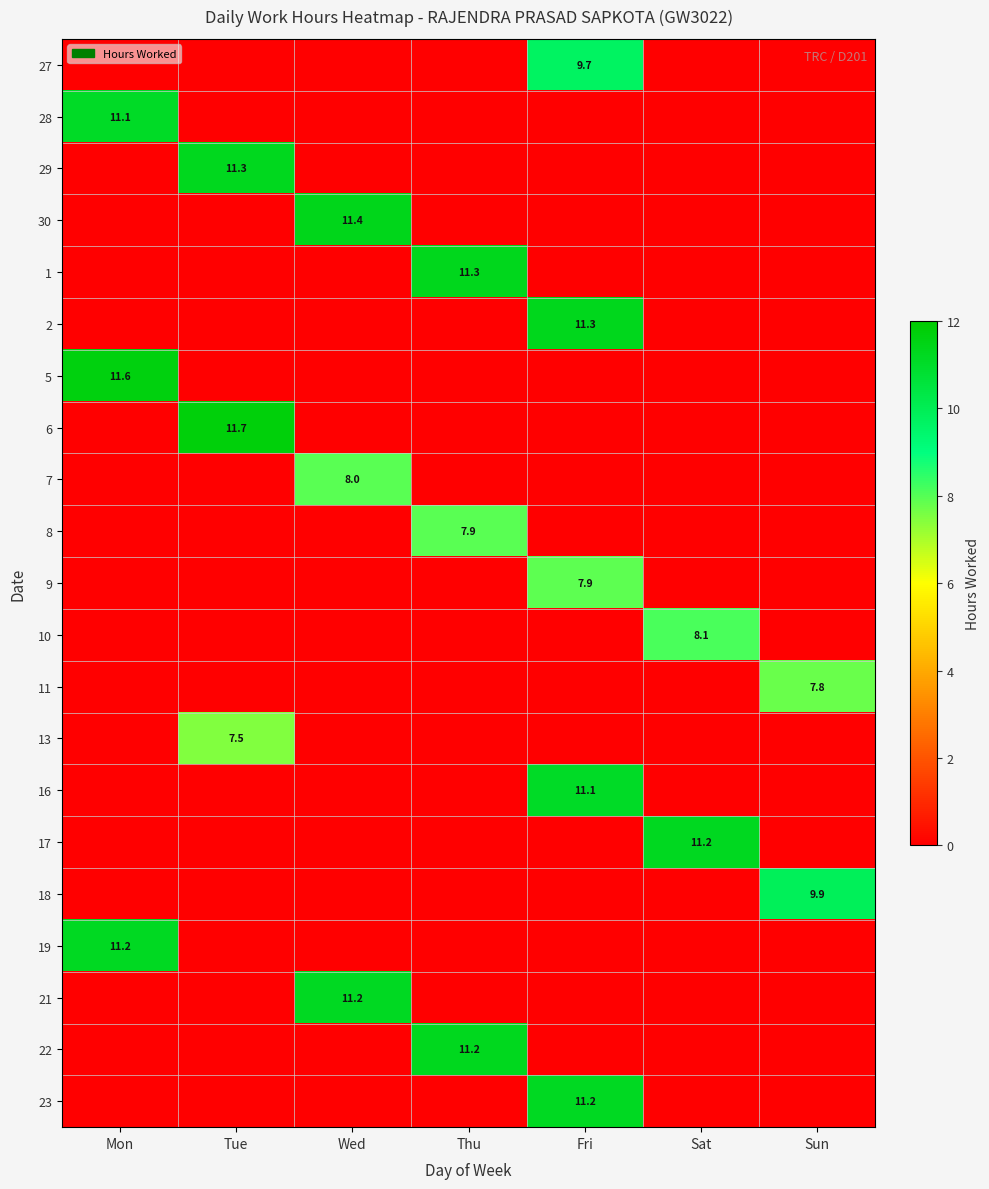

What is the highest value of the 16 series?

11.1